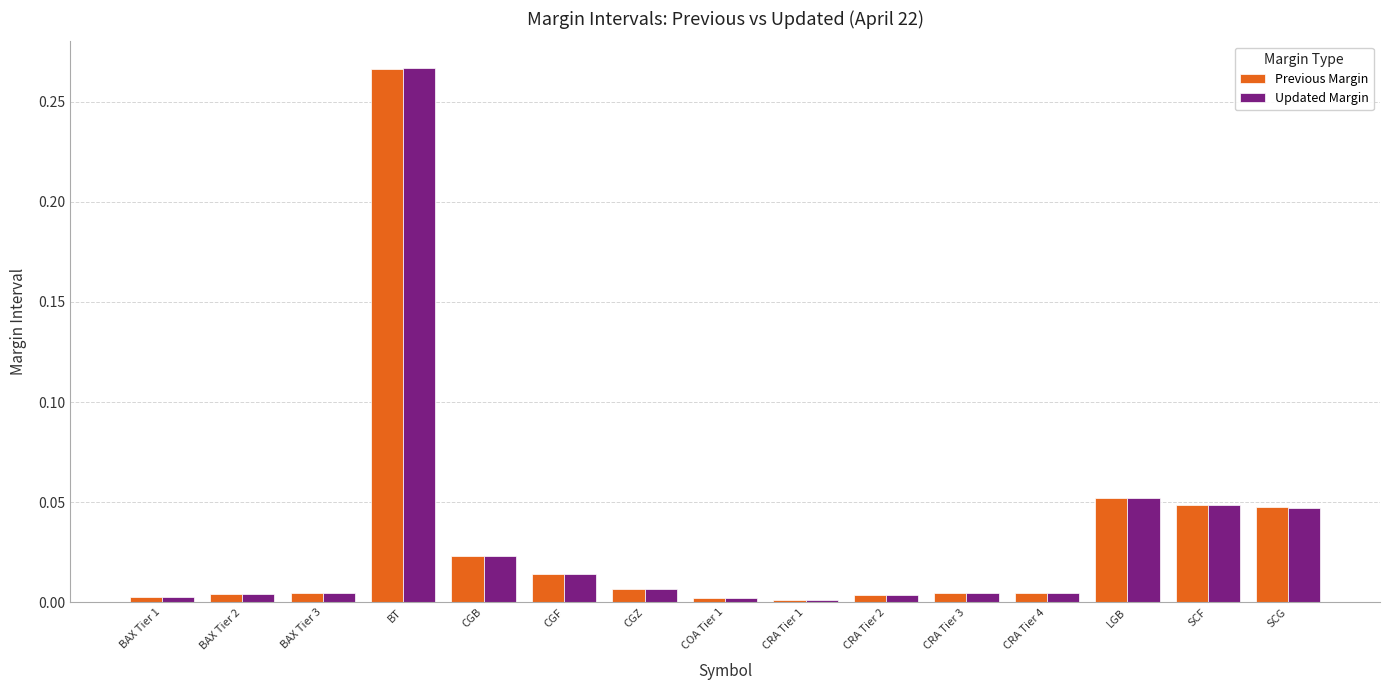

Which series has the widest spread of values?

Updated Margin